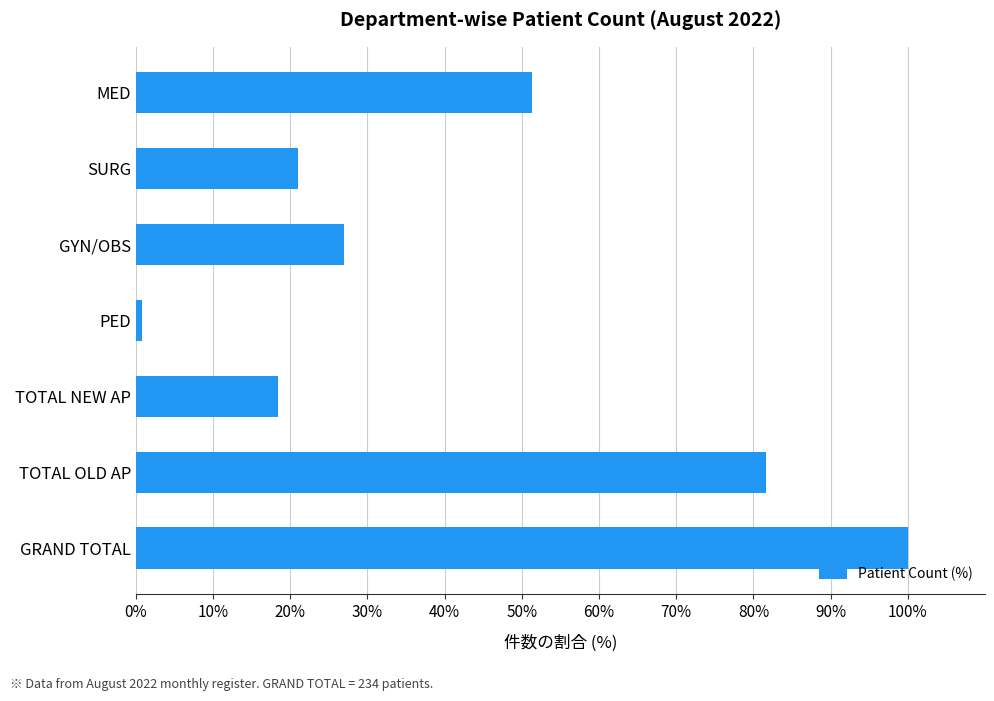

Does the chart contain any negative values?

No